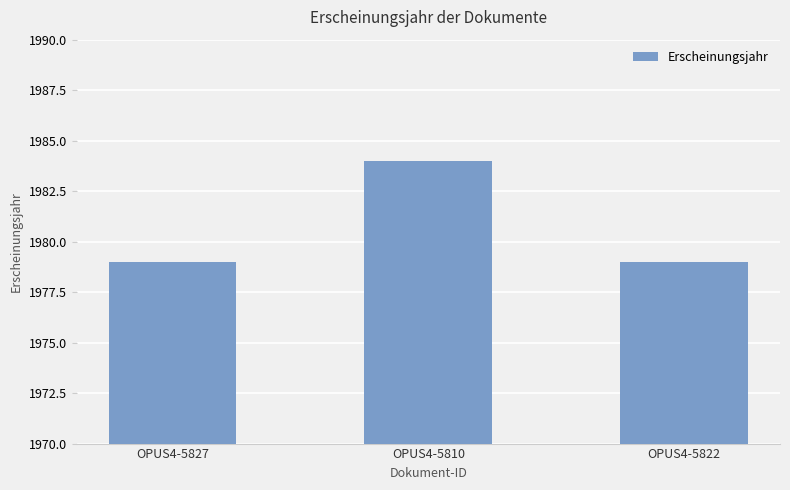

Are the bars horizontal?

No